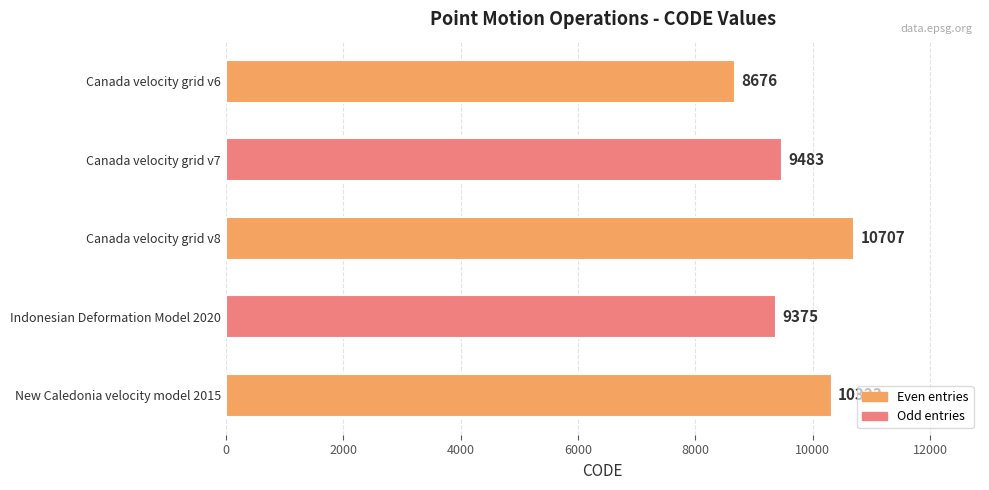

What is the change in value from Canada velocity grid v8 to New Caledonia velocity model 2015?

-384